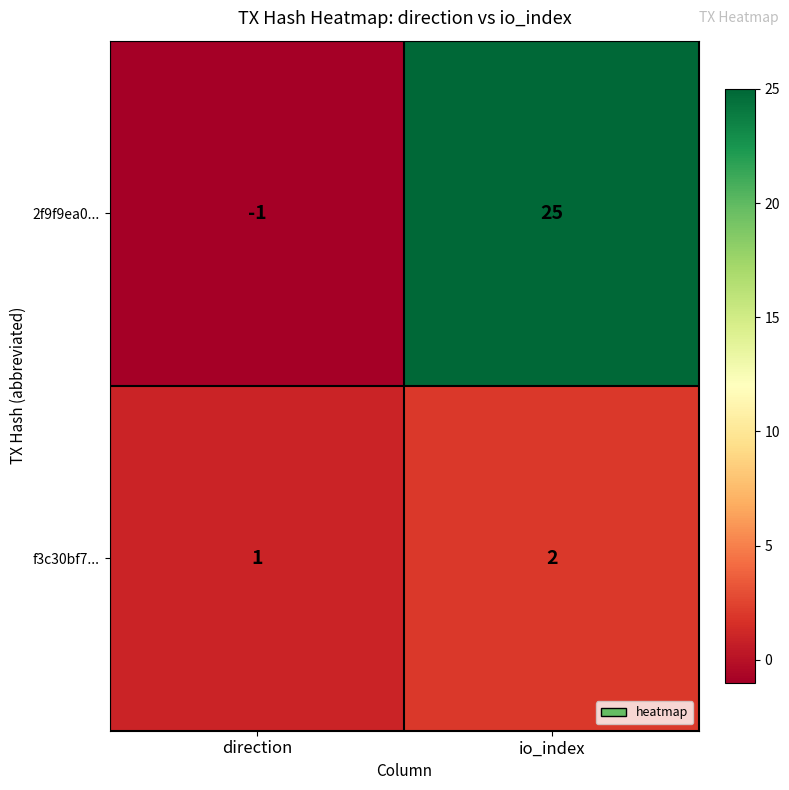

What is the greatest value displayed?

25